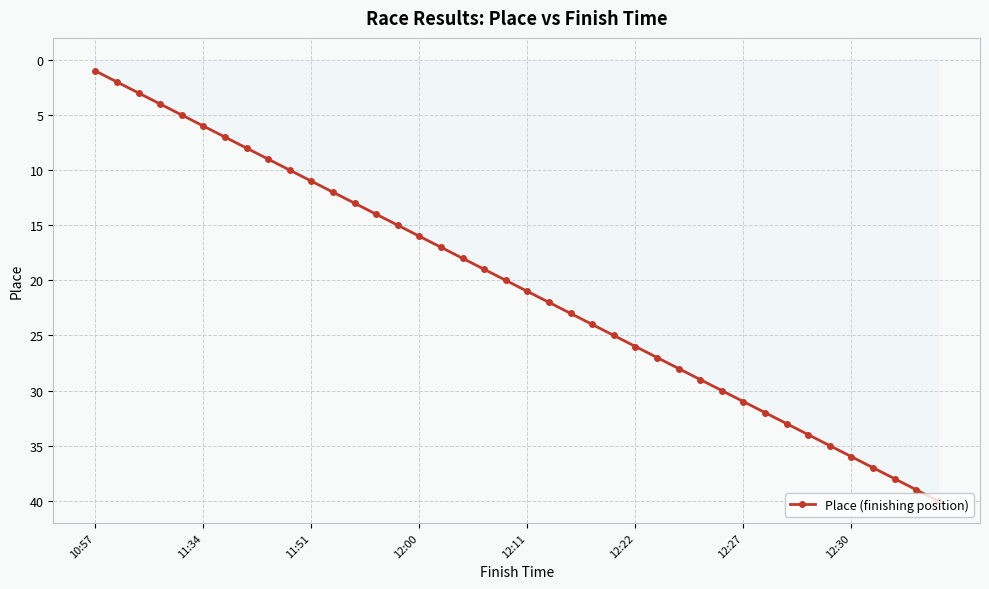

True or false: the data has more than 0 interior local peaks.

False